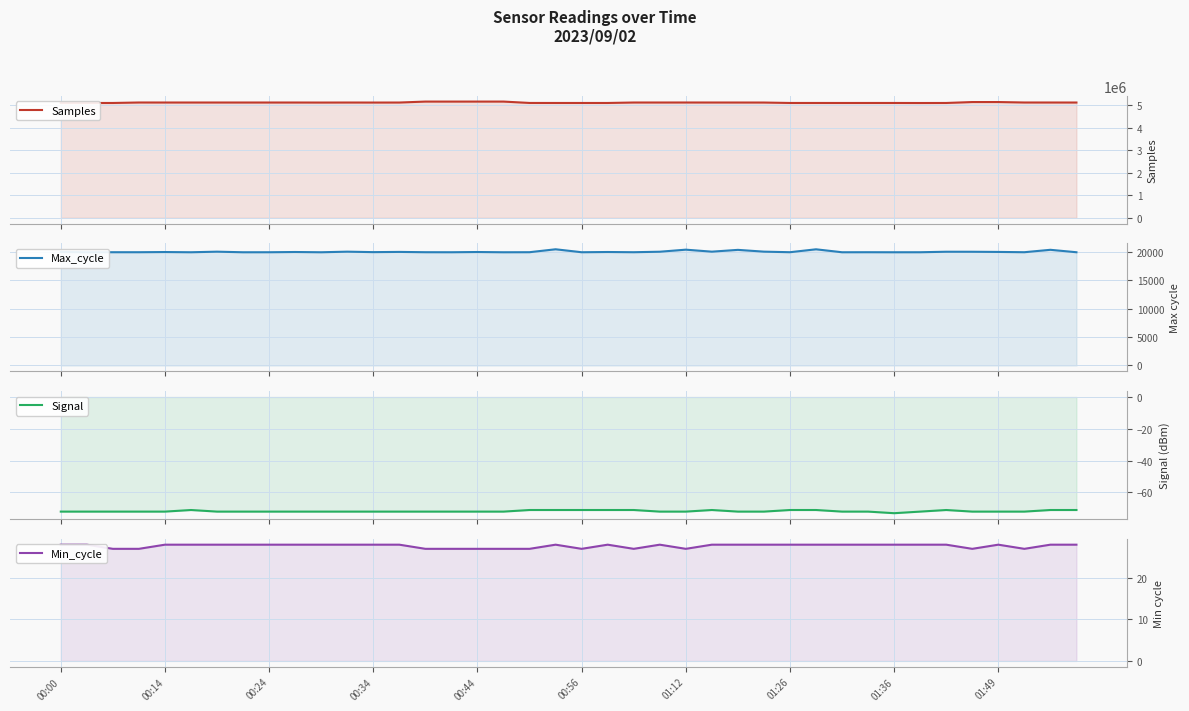

Where is the first local minimum for Max_cycle?

00:14